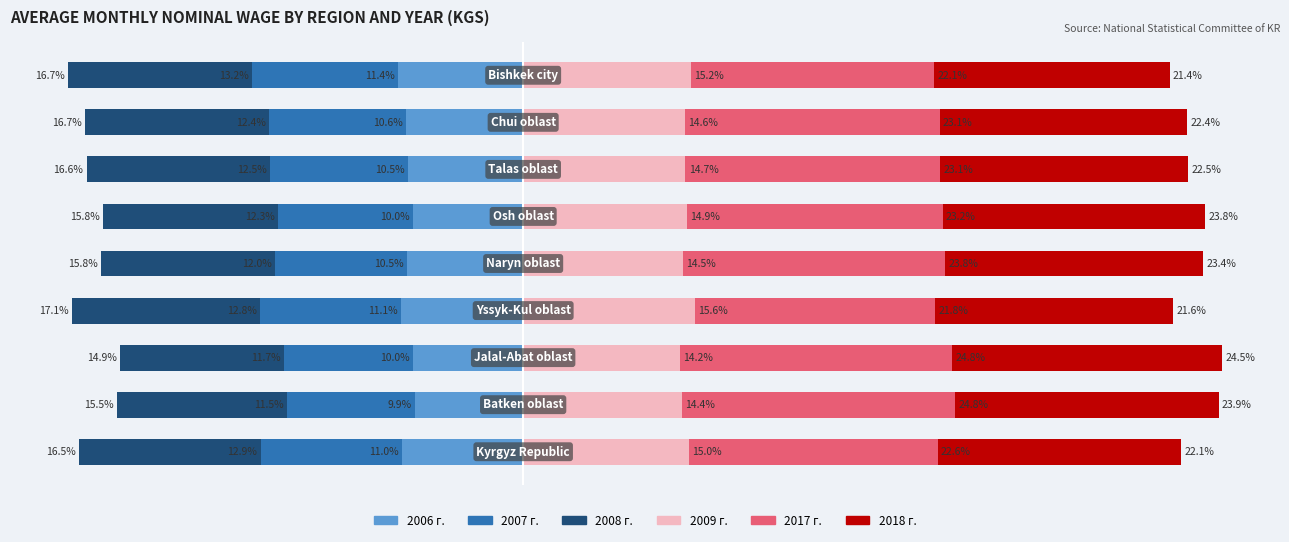

How many groups of bars are there?

9